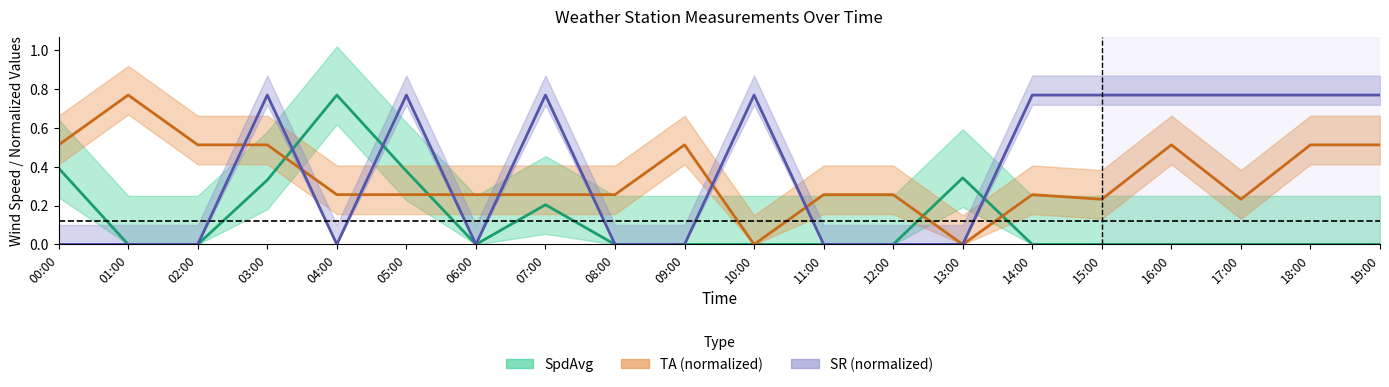

Is it true that TA equals 0.9 at 03:00?

False